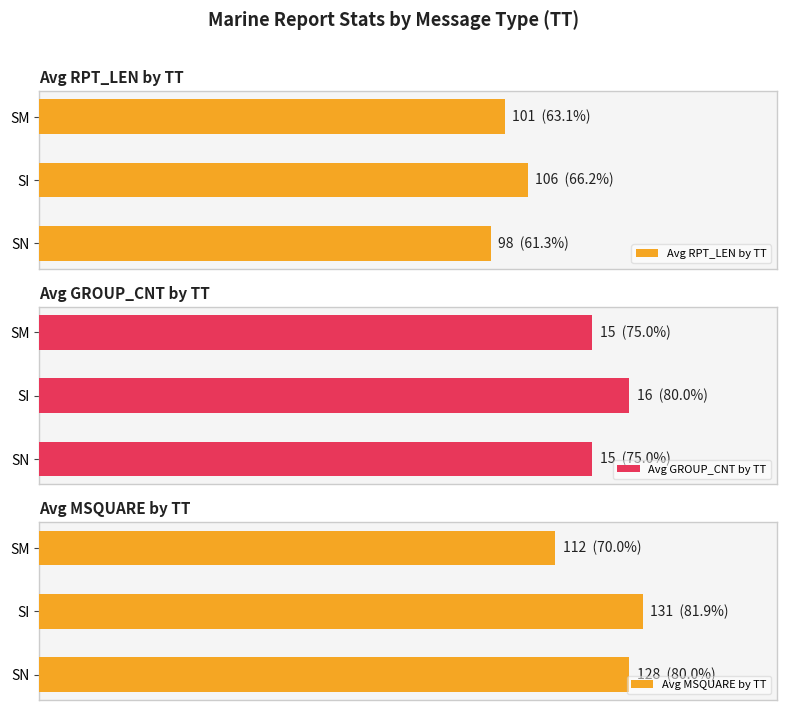

Which series has the largest range (max minus min)?

Avg MSQUARE by TT